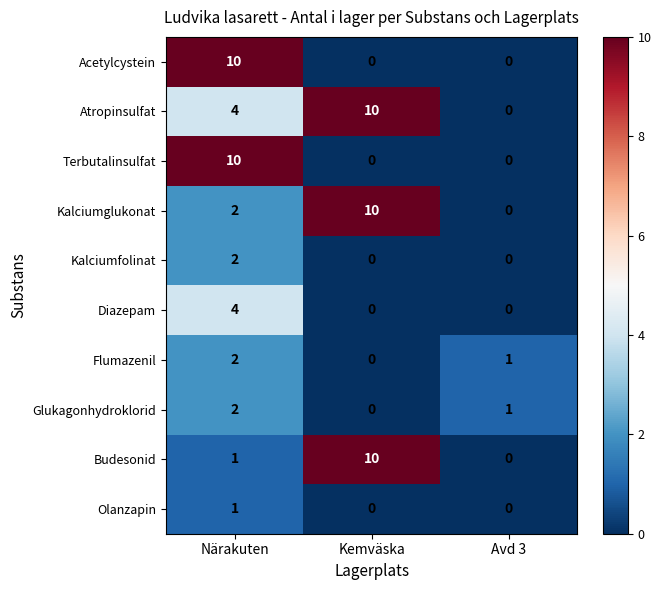

How many Acetylcystein values are between 0 and 10?

3